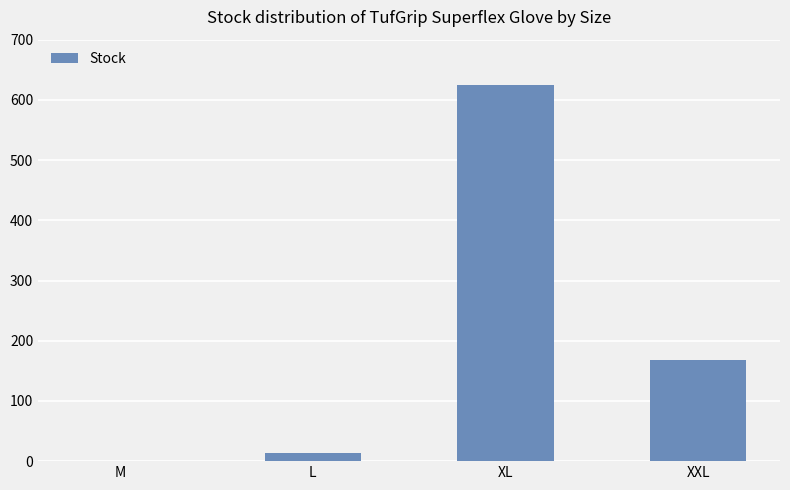

At which label is the value closest to 312?

XXL